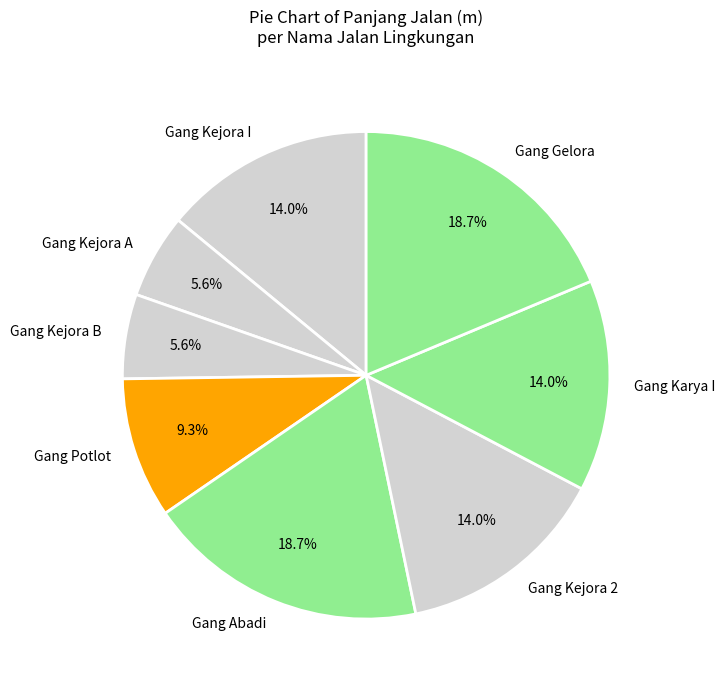

Do Gang Gelora and Gang Kejora 2 together represent more than half of the pie?

No